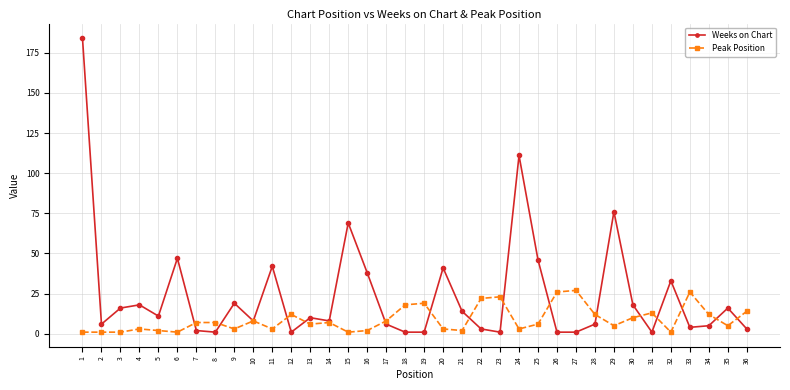

At which category does Weeks on Chart reach its first local valley?

2